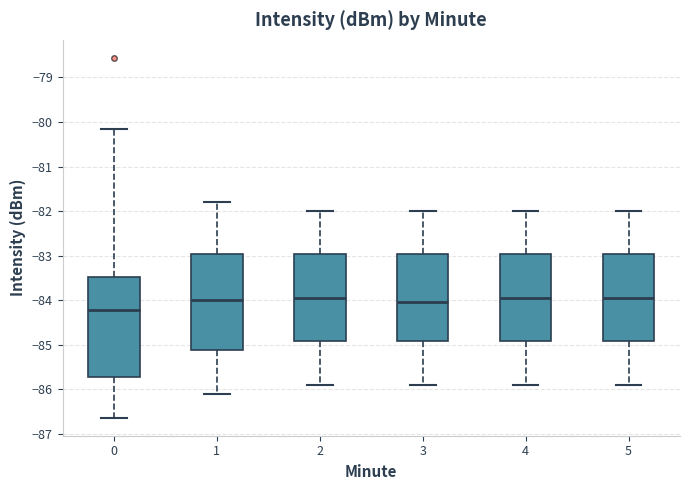

Reading left to right, transcribe this box plot: for each box, give where its median line is, the range the box spans, and where its two whiskers end, as read against the y-axis. The values are not printed on the chart, so give them approximately, as read against the axis.

0: median -84.2, box -85.7 to -83.5, whiskers -86.6 to -80.2
1: median -84.0, box -85.1 to -83.0, whiskers -86.1 to -81.8
2: median -83.9, box -84.9 to -83.0, whiskers -85.9 to -82.0
3: median -84.0, box -84.9 to -83.0, whiskers -85.9 to -82.0
4: median -83.9, box -84.9 to -83.0, whiskers -85.9 to -82.0
5: median -83.9, box -84.9 to -83.0, whiskers -85.9 to -82.0